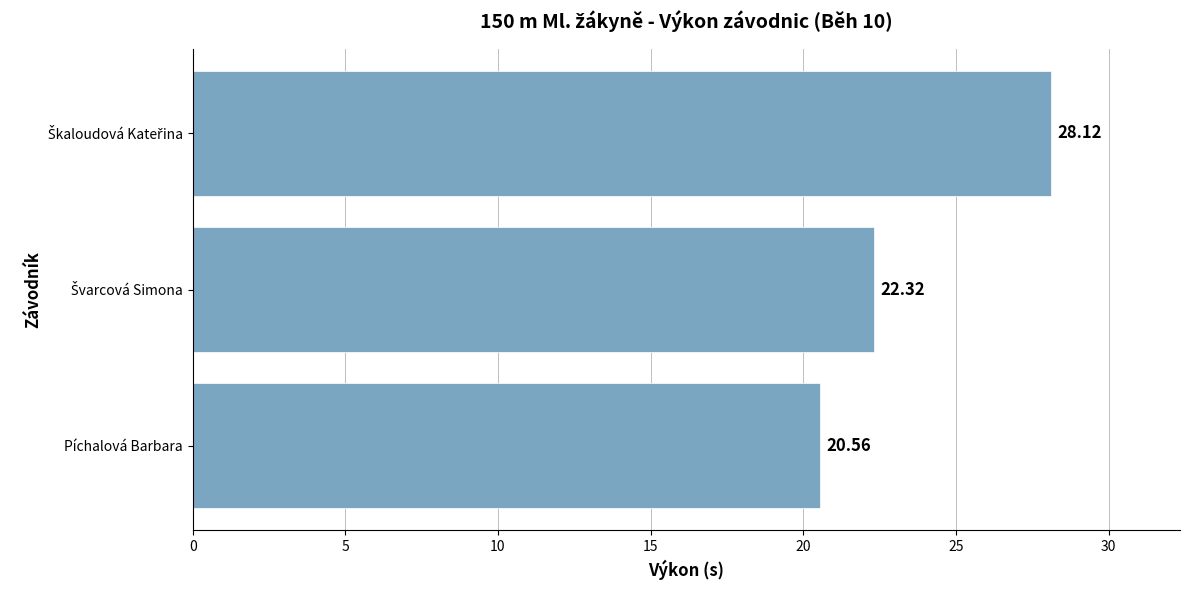

Are the bars horizontal?

Yes